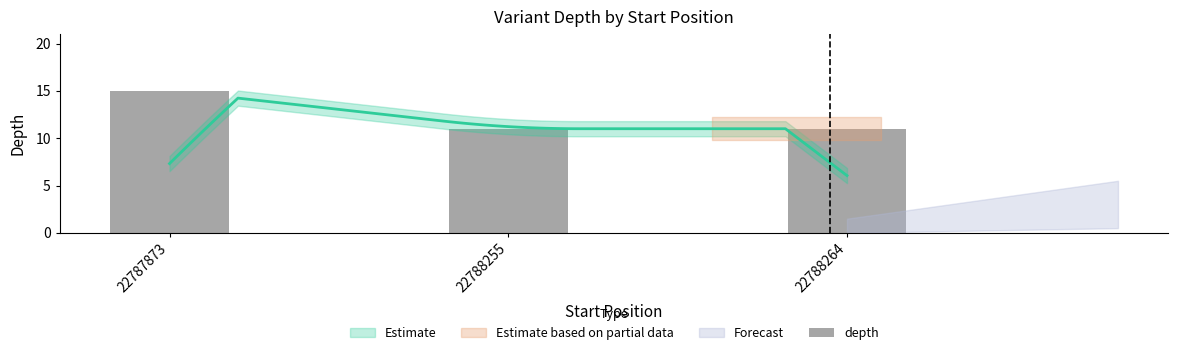

What is the value of the 1st bar from the left?

15